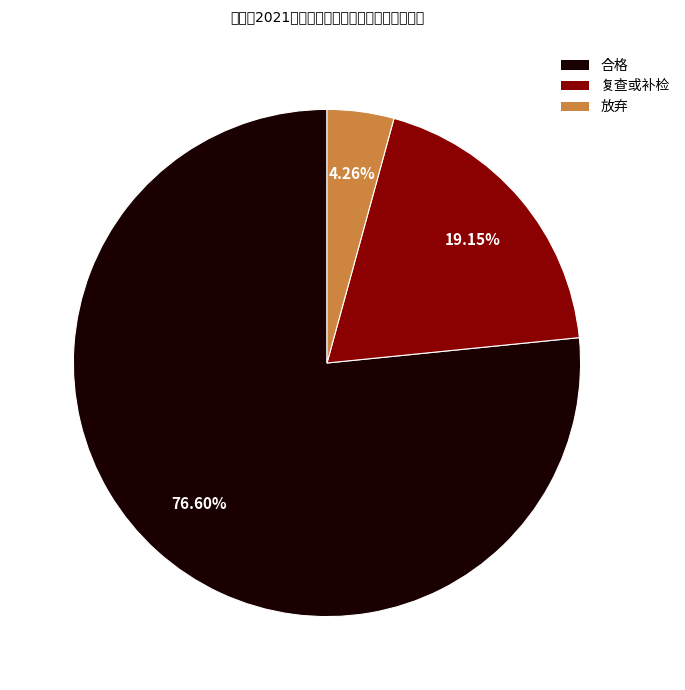

What is the ratio of the value at 合格 to the value at 复查或补检?

4.0